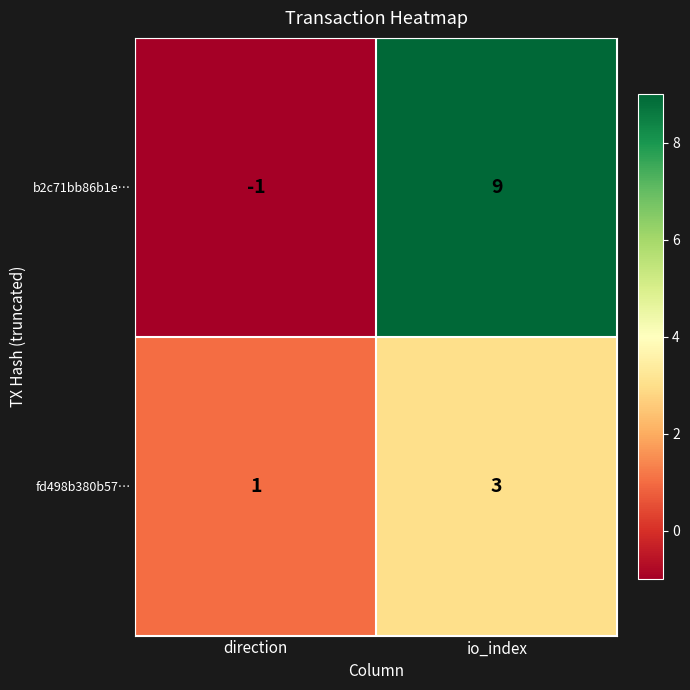

Which series has the largest total across all categories?

b2c71bb86b1e…